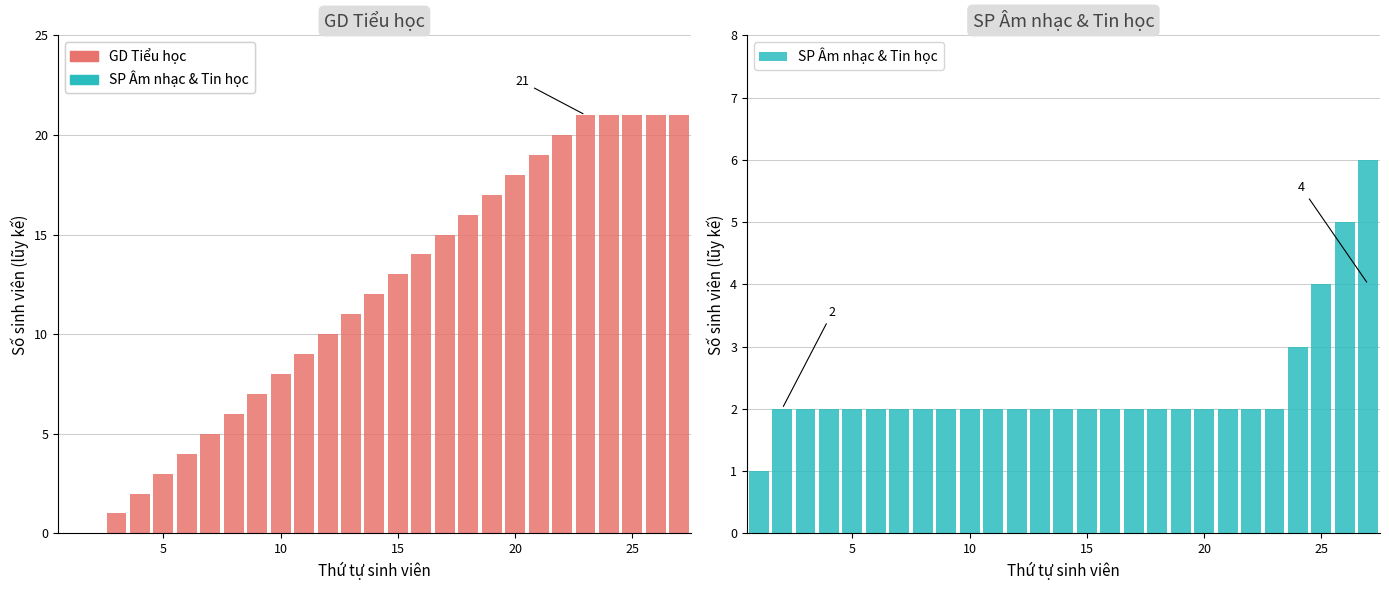

Are the bars horizontal?

No